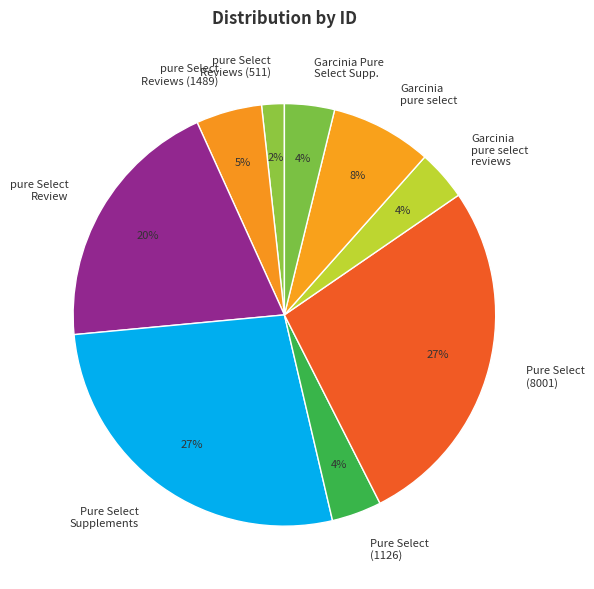

What percentage is the Pure Select (1126) slice, to the nearest percent?

4%